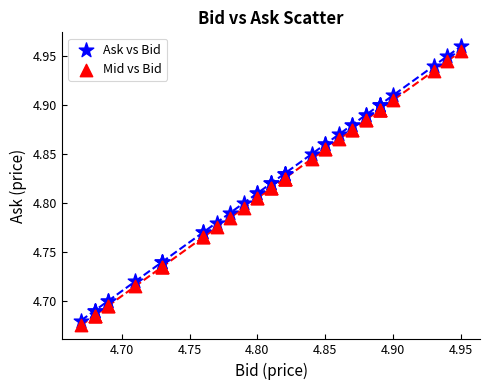

What are all the series names shown in the legend?

Ask vs Bid, Mid vs Bid